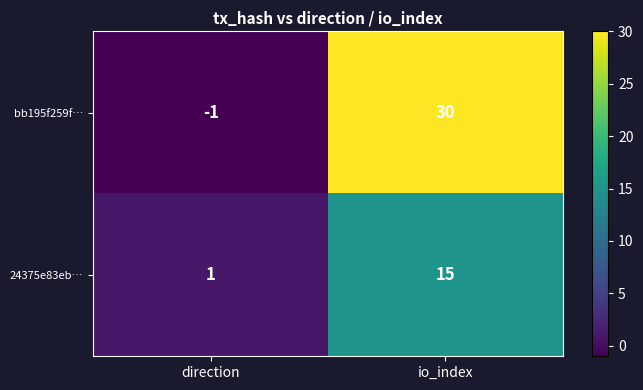

What is the maximum value shown in the chart?

30